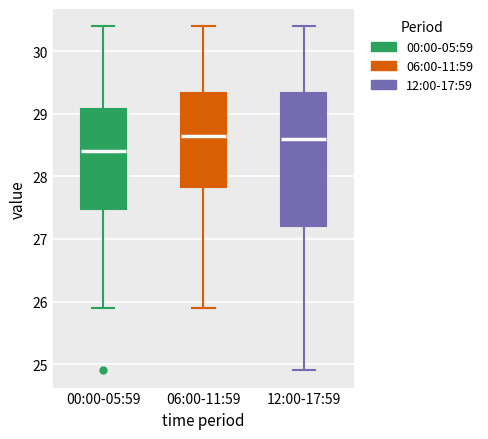

Reading left to right, read every box against the y-axis: the position of its median line, the range the box covers, and the ends of its whiskers. The values are not printed on the chart, so give them approximately, as read against the axis.

00:00-05:59: median 28.4, box 27.5 to 29.1, whiskers 25.9 to 30.4
06:00-11:59: median 28.7, box 27.8 to 29.3, whiskers 25.9 to 30.4
12:00-17:59: median 28.6, box 27.2 to 29.3, whiskers 24.9 to 30.4